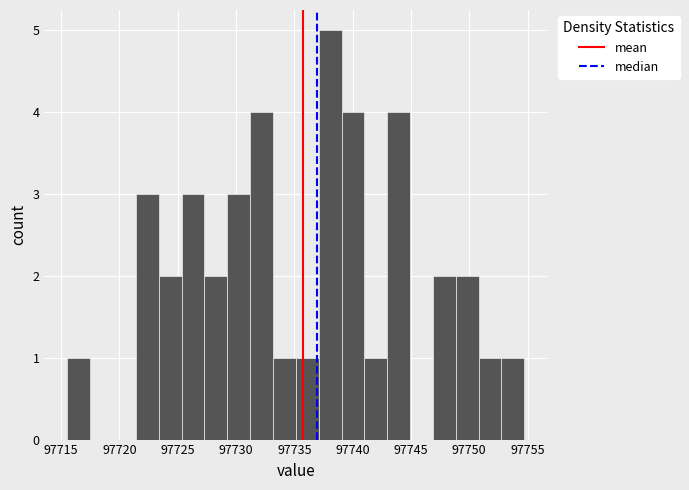

Around what value on the x-axis is the tallest bar? Give the approximate position of its centre, as read against the axis.

97738.0